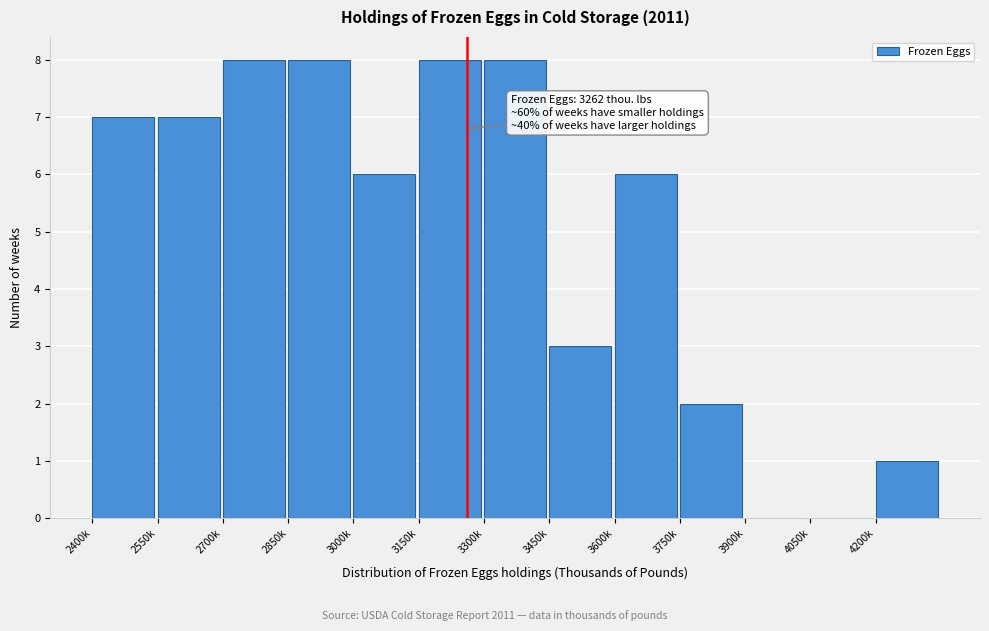

Reading left to right, transcribe all the data shown in this chart.

2400k=7	2550k=7	2700k=8	2850k=8	3000k=6	3150k=8	3300k=8	3450k=3	3600k=6	3750k=2	3900k=0	4050k=0	4200k=1